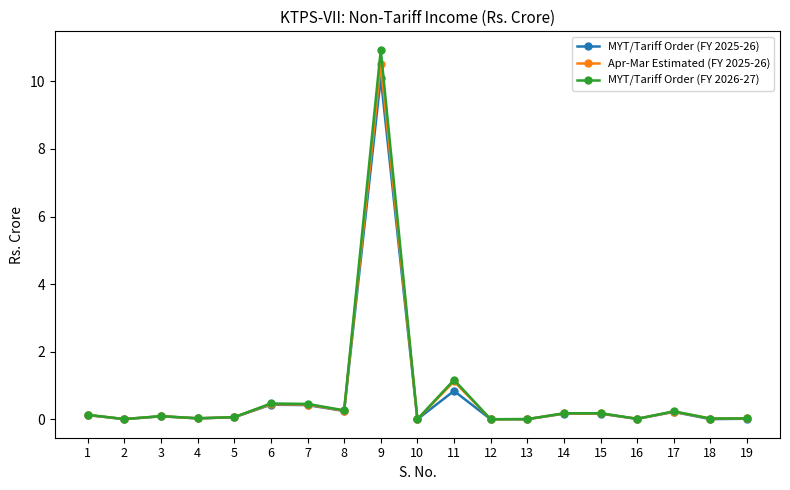

What are all the series names shown in the legend?

MYT/Tariff Order (FY 2025-26), Apr-Mar Estimated (FY 2025-26), MYT/Tariff Order (FY 2026-27)